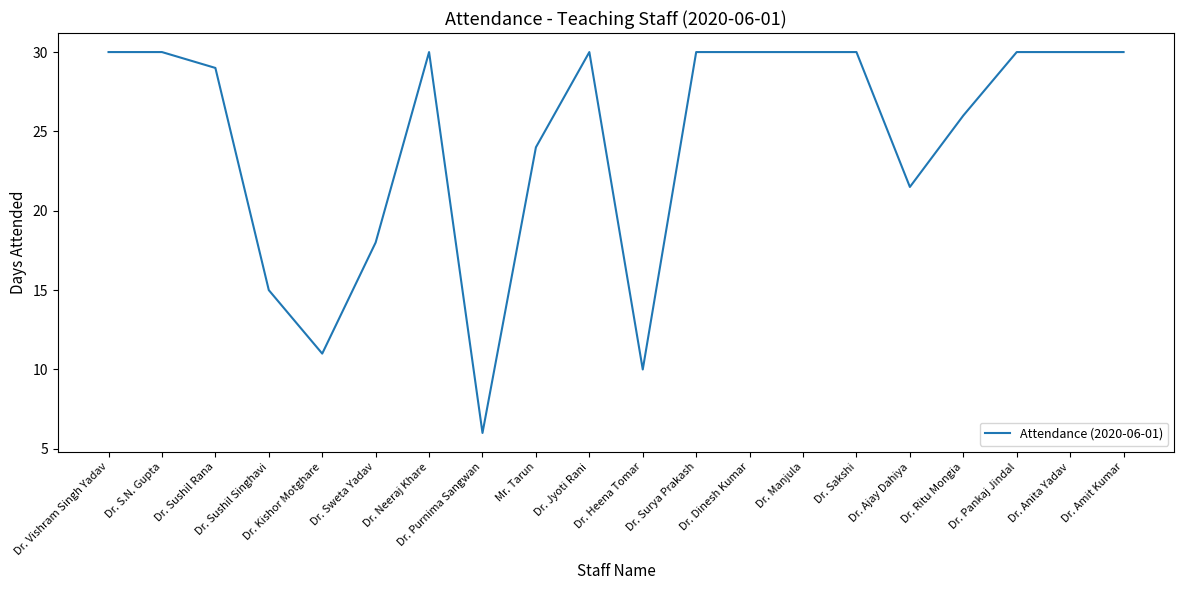

What is the average value?

24.5